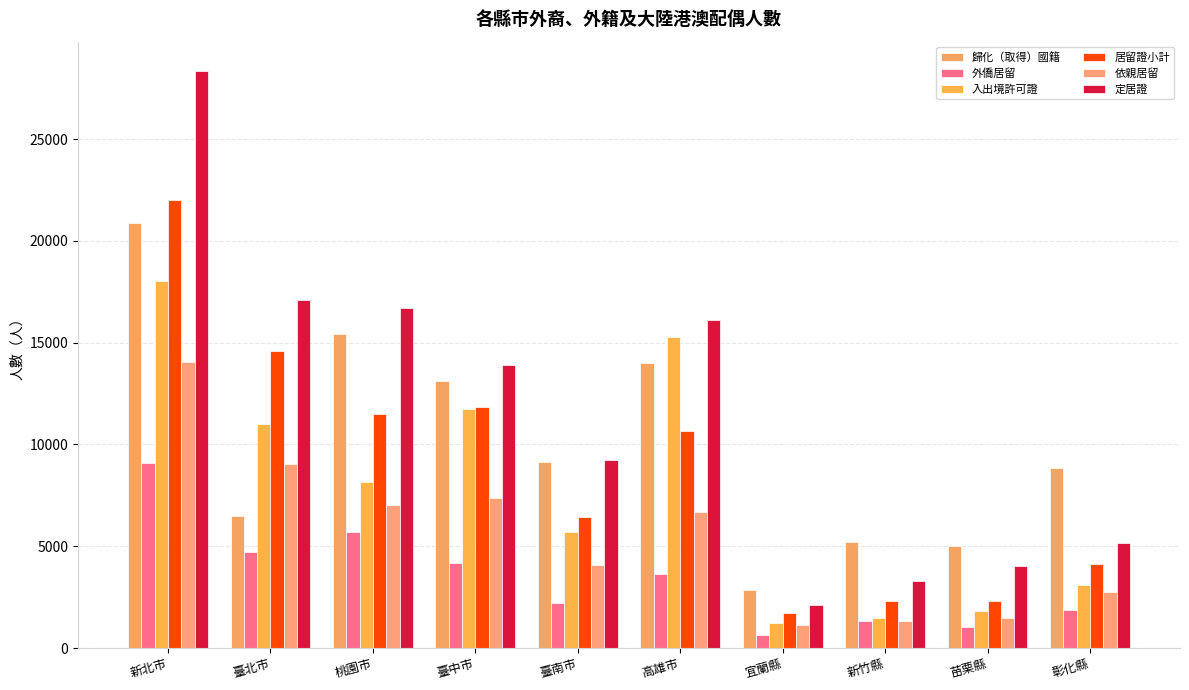

What is the spread (max minus min) of values at 彰化縣?

6954